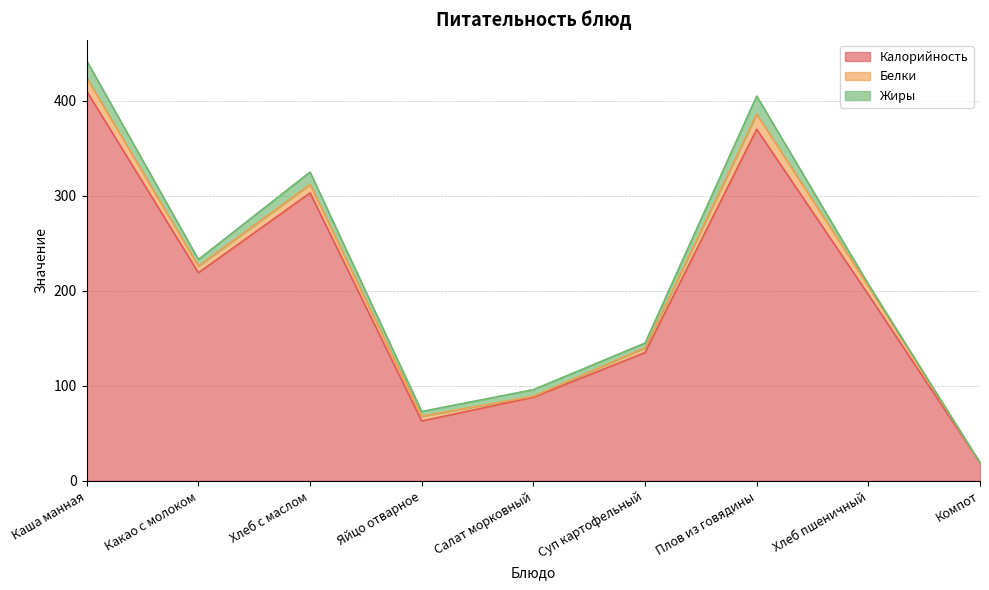

What is the difference between the second highest and second lowest values in the Жиры series?

16